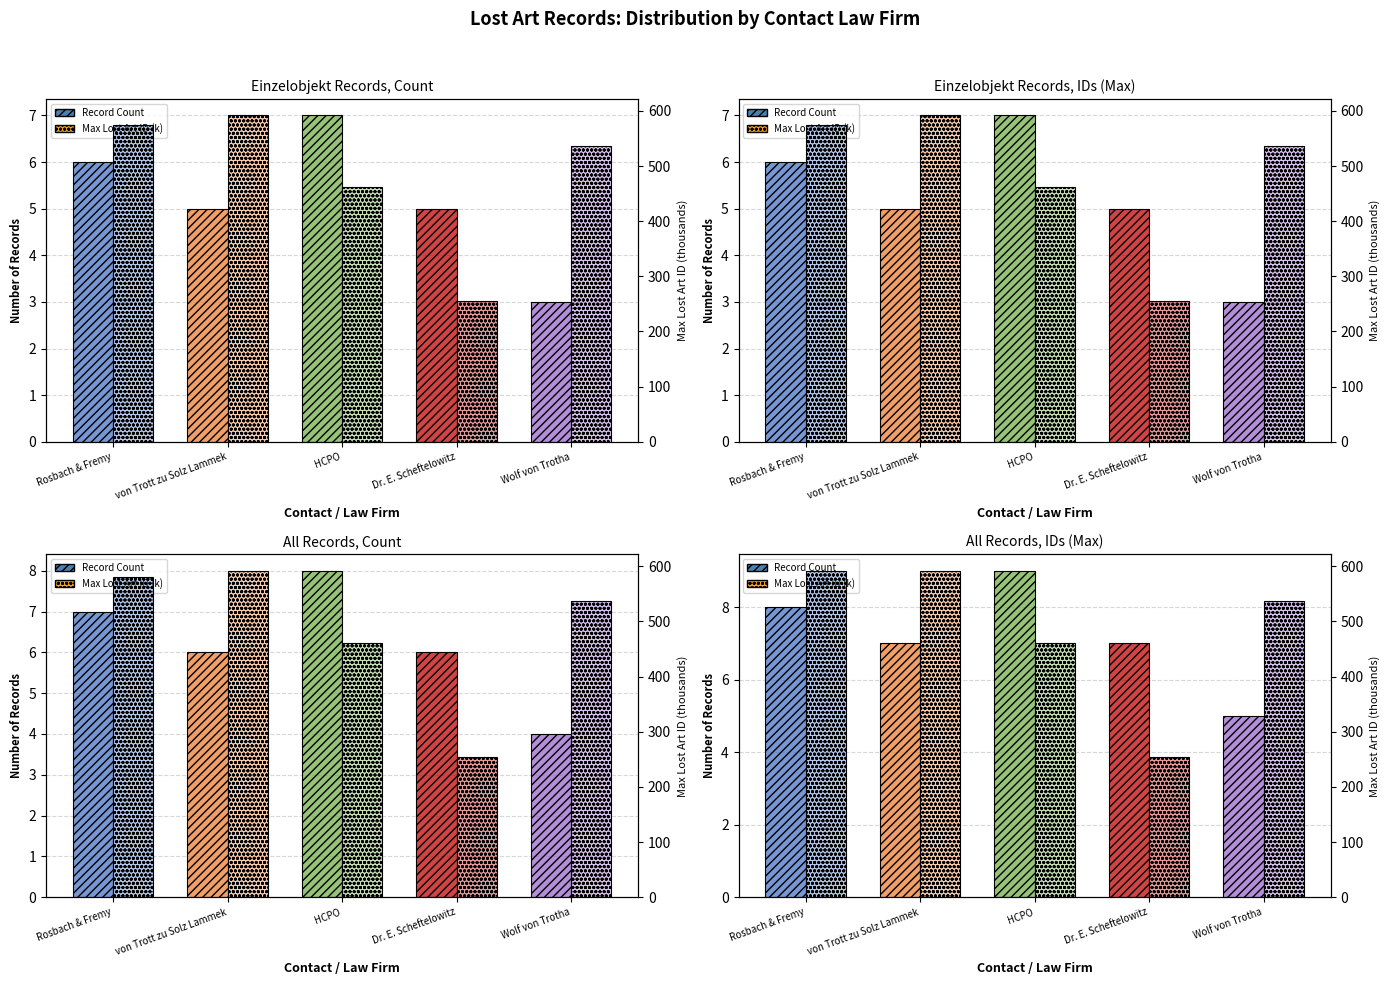

Count the Record Count values in the range 7 to 8.

3